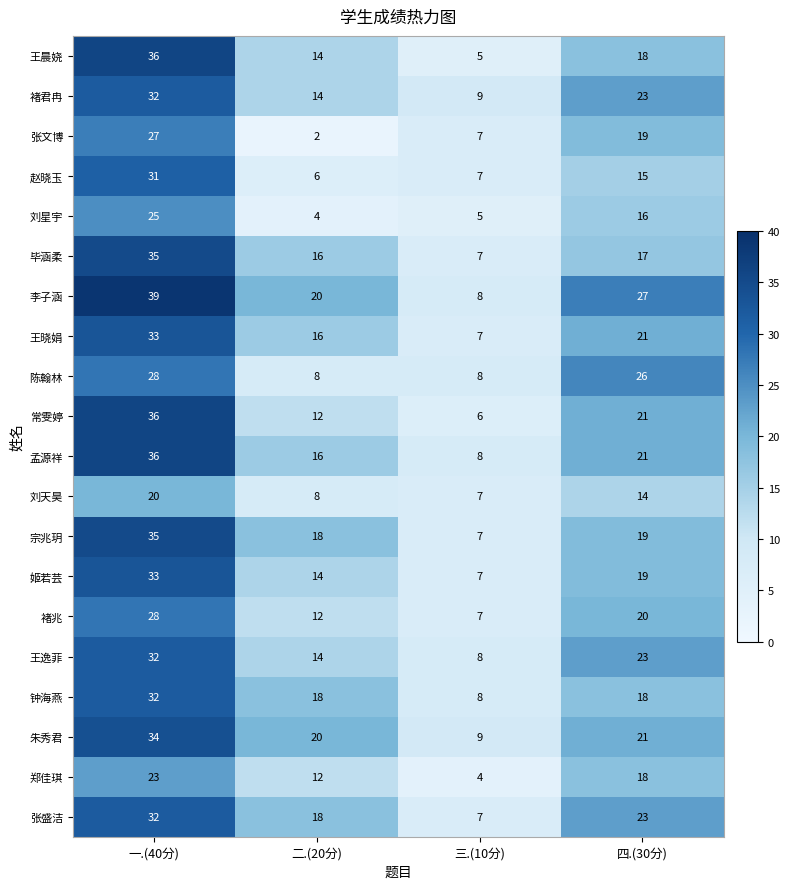

The value of 孟源祥 at 二.(20分) is 6. True or false?

False